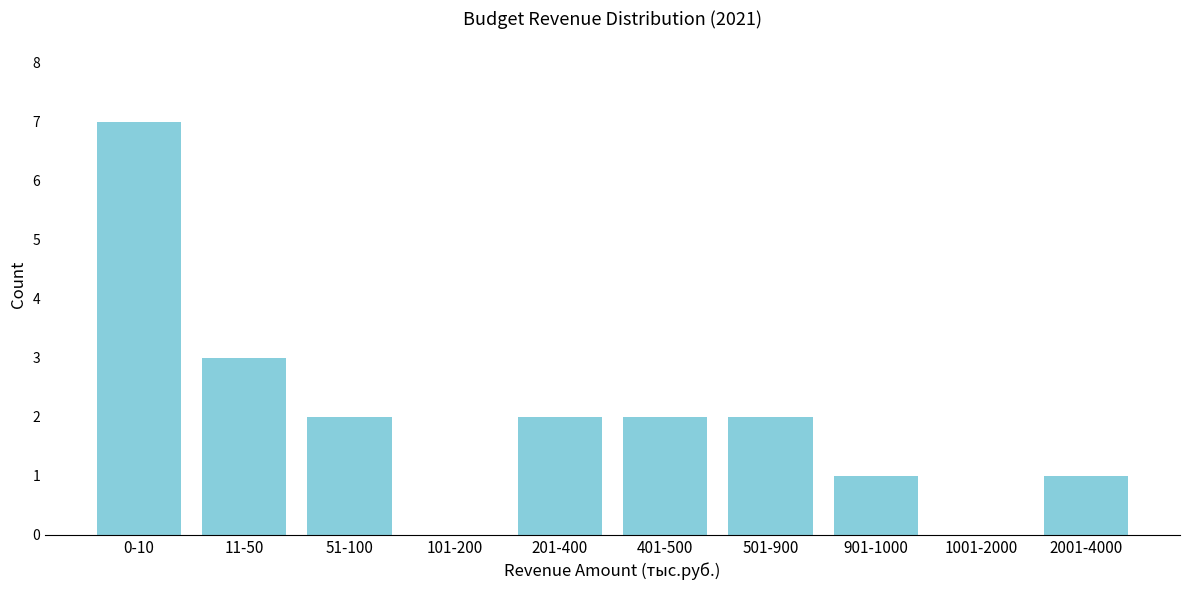

Reading left to right, transcribe all the data shown in this chart.

0-10=7	11-50=3	51-100=2	101-200=0	201-400=2	401-500=2	501-900=2	901-1000=1	1001-2000=0	2001-4000=1